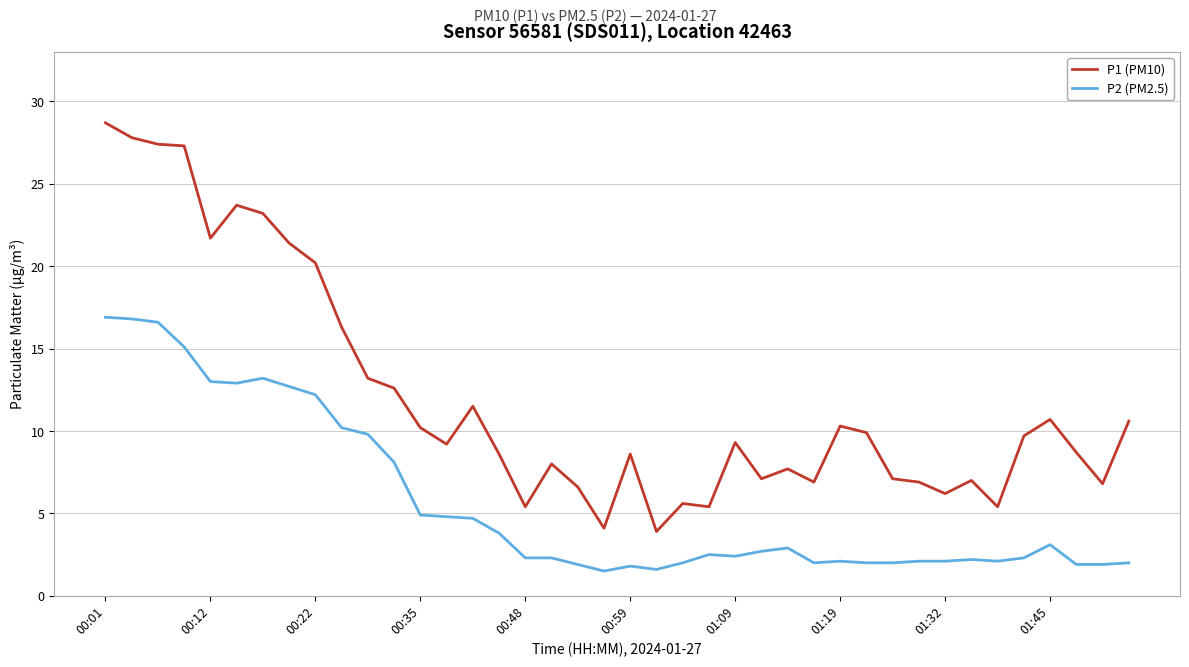

Which series has the widest spread of values?

P1 (PM10)